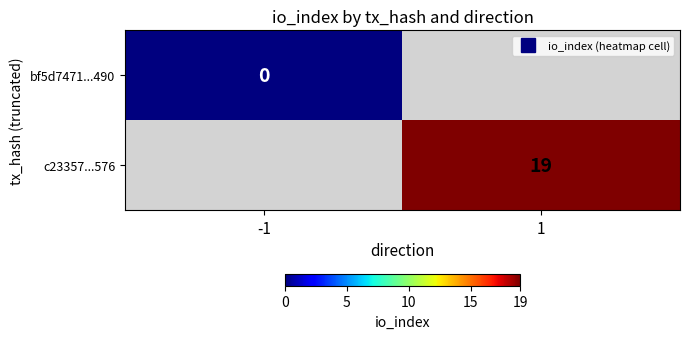

Is the value of c23357...576 at 1 greater than the value of bf5d7471...490 at -1?

Yes